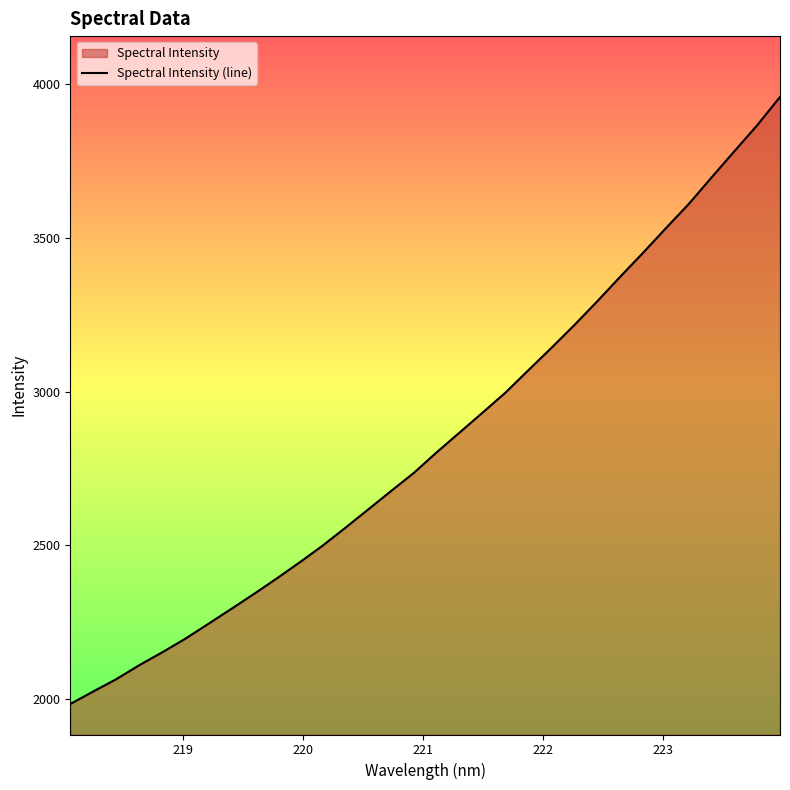

What is the sum of all values?

90899.6